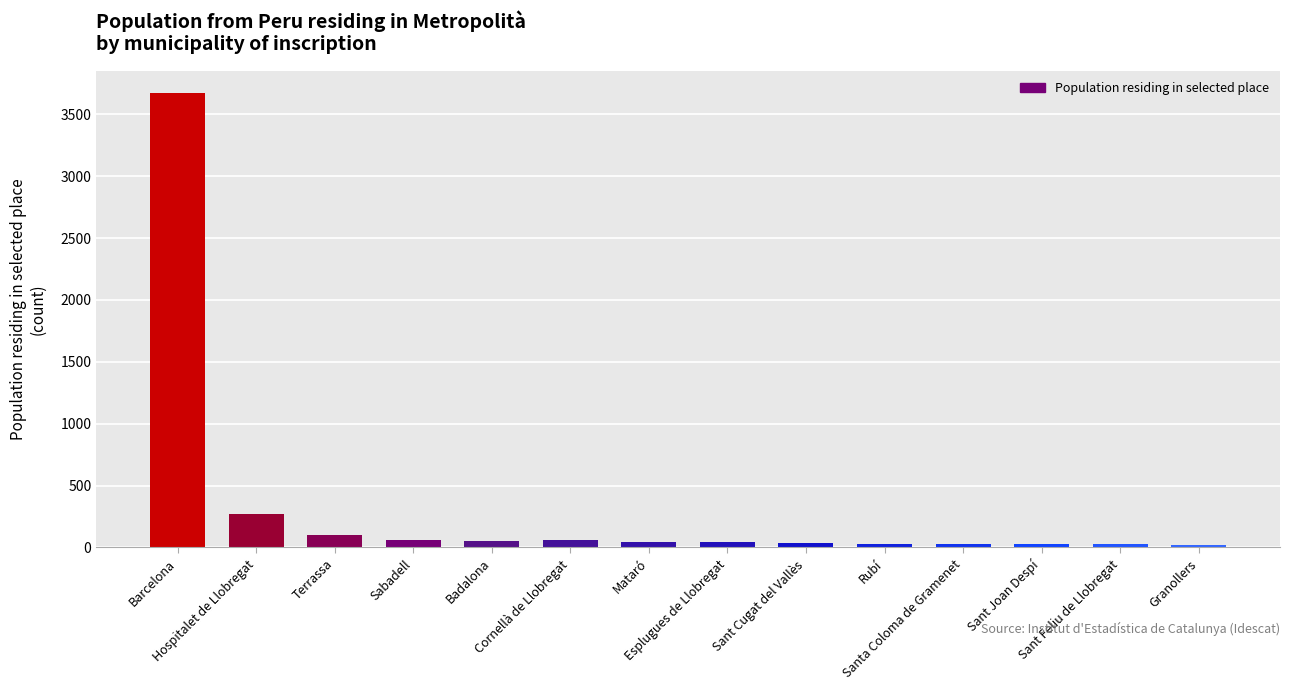

What is the average value?

319